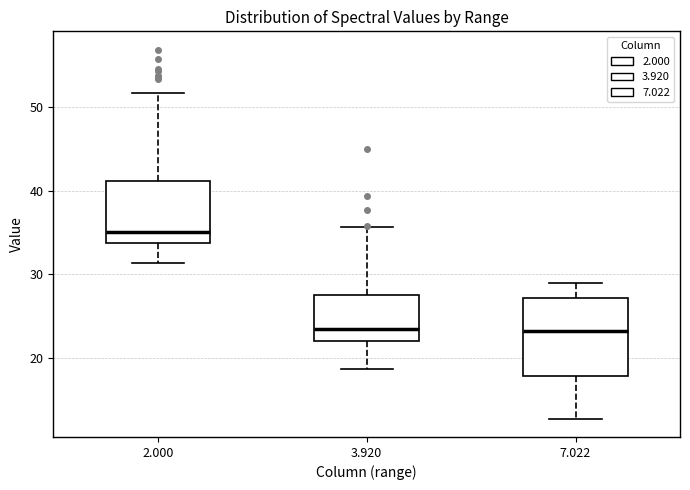

Which box is the tallest, from its lower edge to its upper edge?

7.022